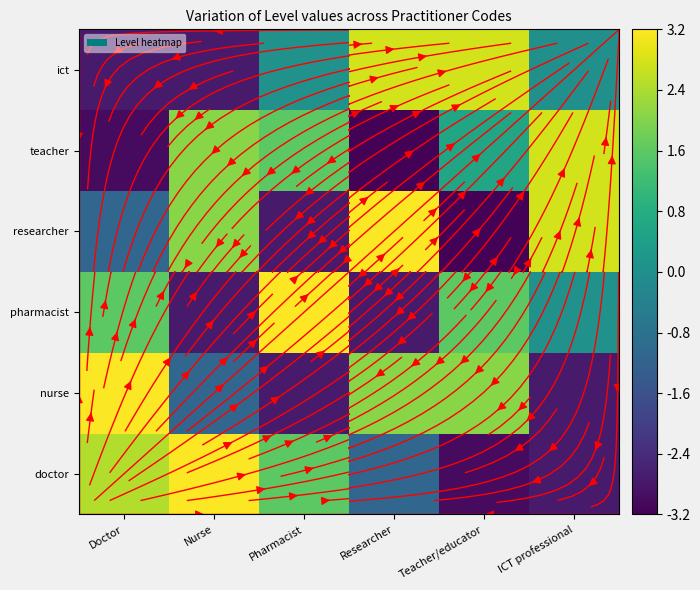

At which label does researcher first exceed 2?

Nurse